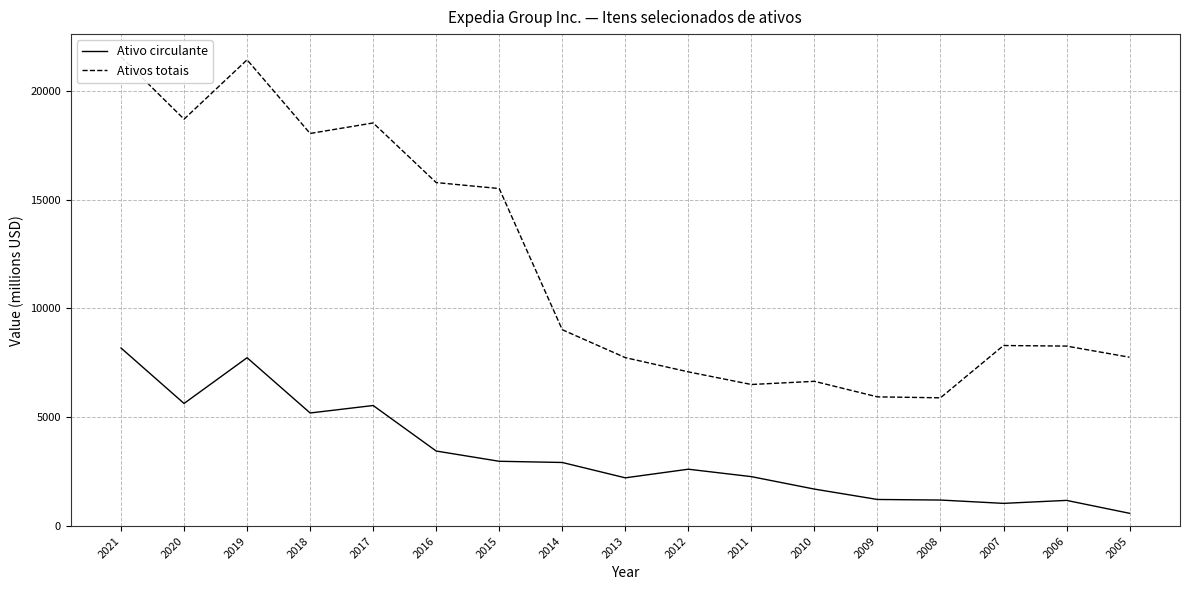

The Ativo circulante series shows 7735 at 2019. True or false?

True